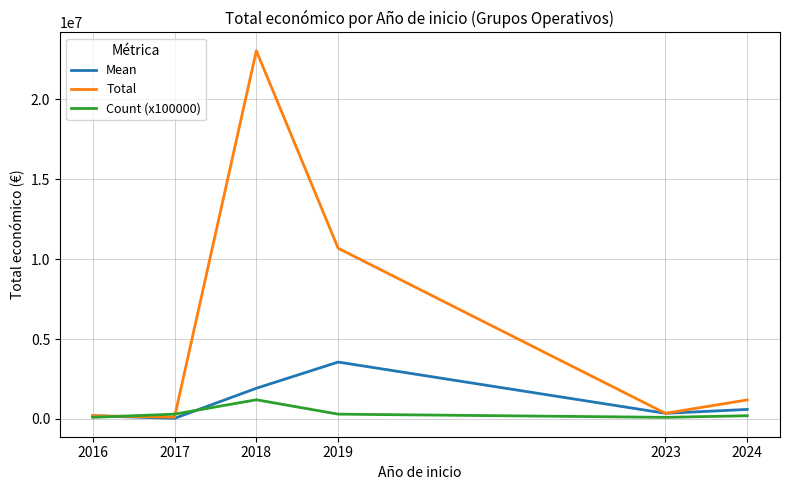

Where is Total nearest to the value 11580107?

2019